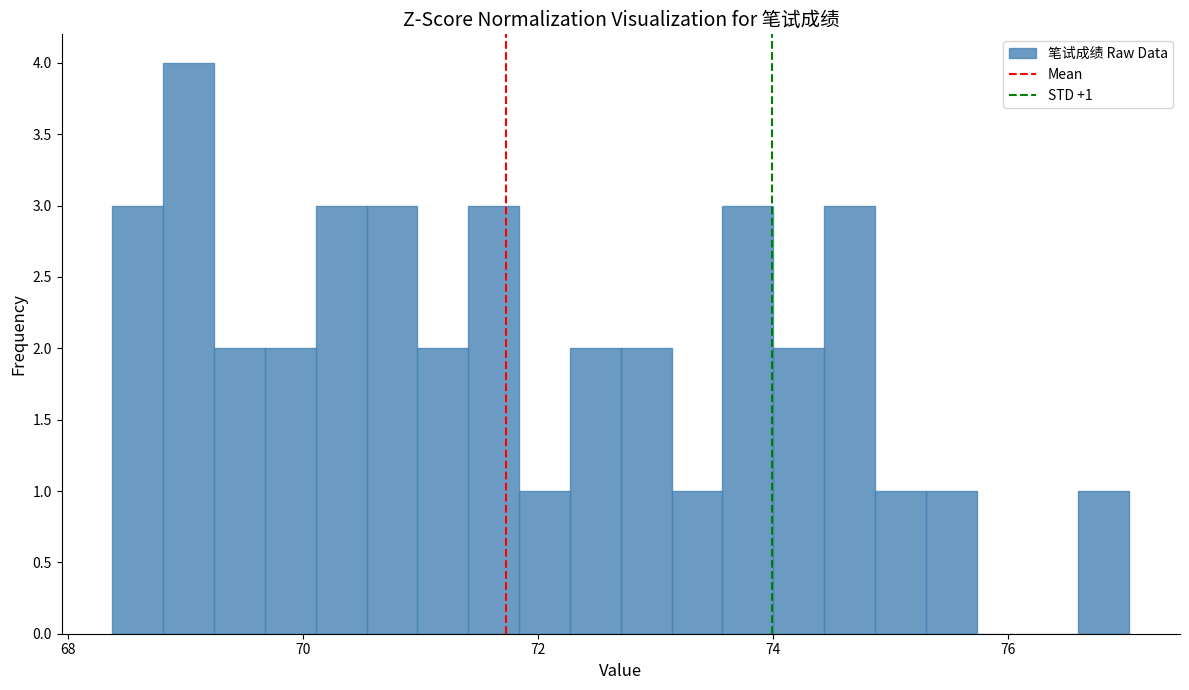

Read against the x-axis, roughly where is the centre of the tallest bar?

69.0